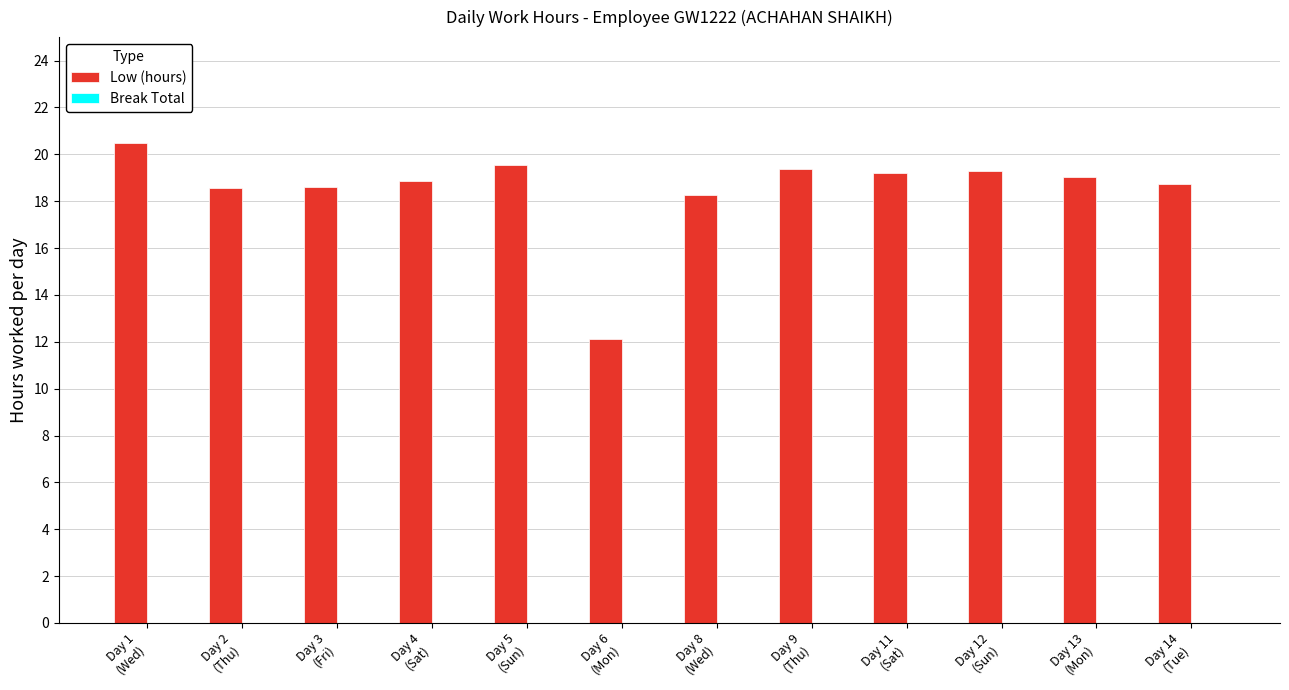

What is the value of the 9th bar from the left?

19.2